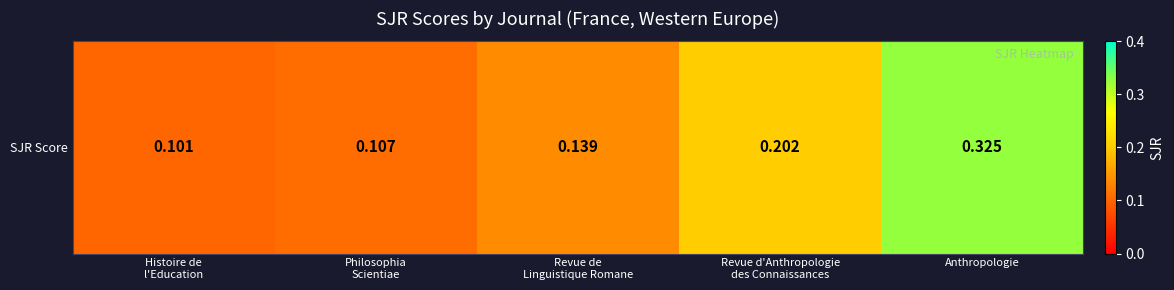

Rank the categories by value from lowest to highest.

Histoire de
l'Education, Philosophia
Scientiae, Revue de
Linguistique Romane, Revue d'Anthropologie
des Connaissances, Anthropologie